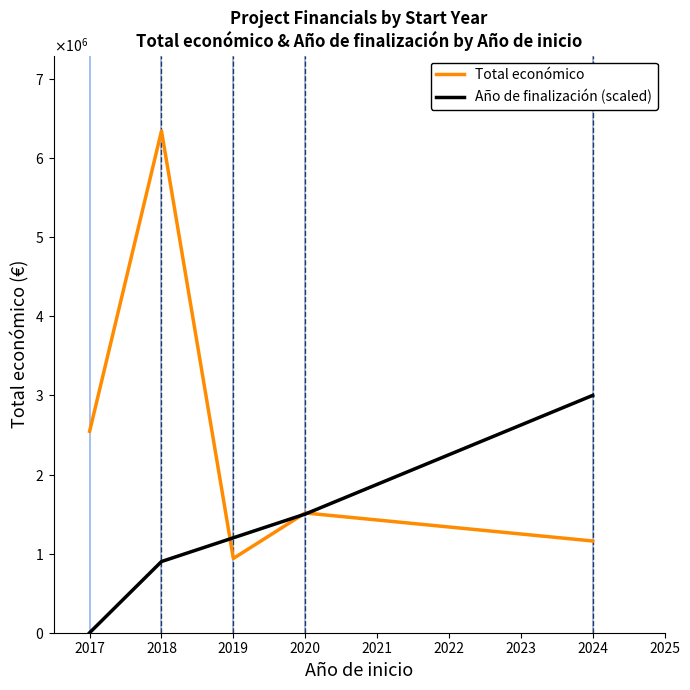

Is this an area chart (filled region under the line)?

No